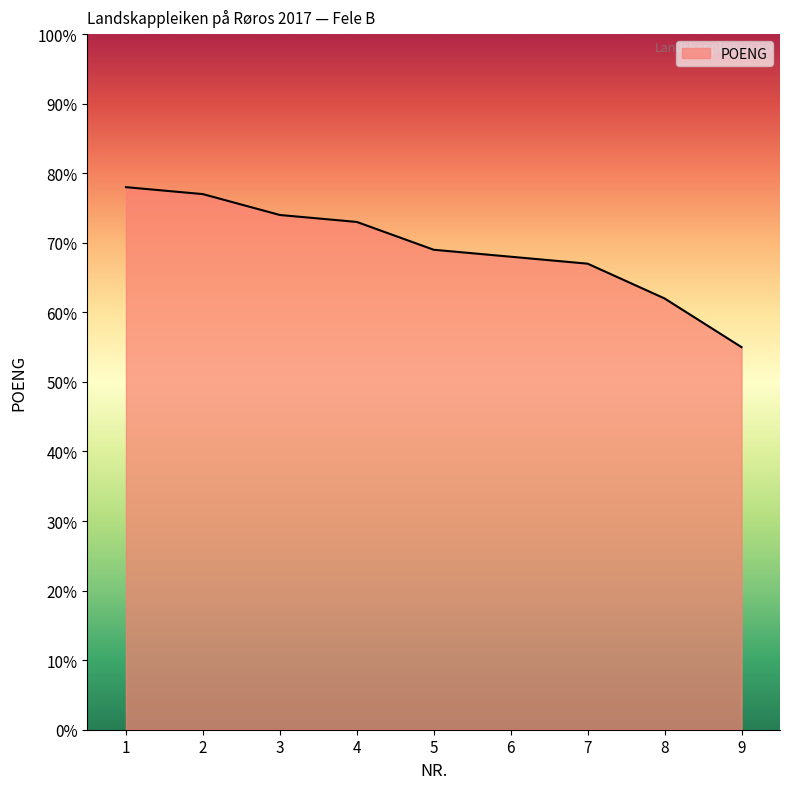

Does the chart display data point markers on the line(s)?

No